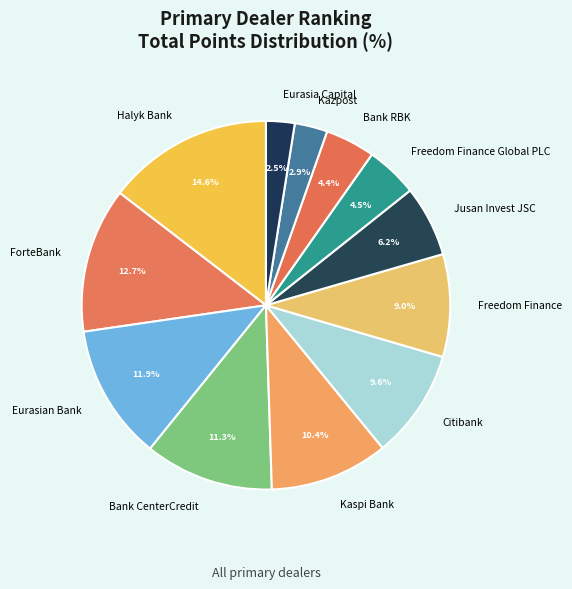

To the nearest percent, what is the average slice percentage?

8%